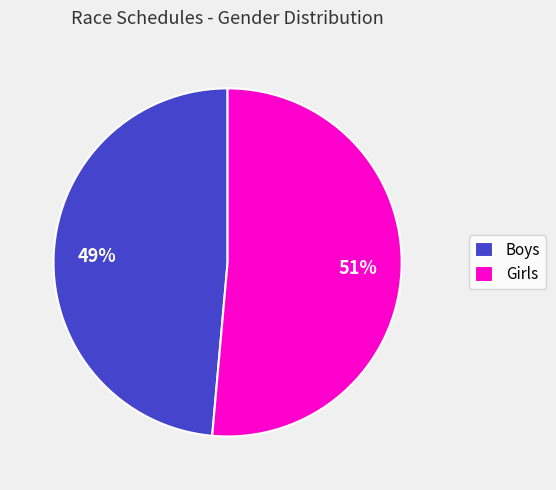

Which category has the smallest portion of the pie?

Boys